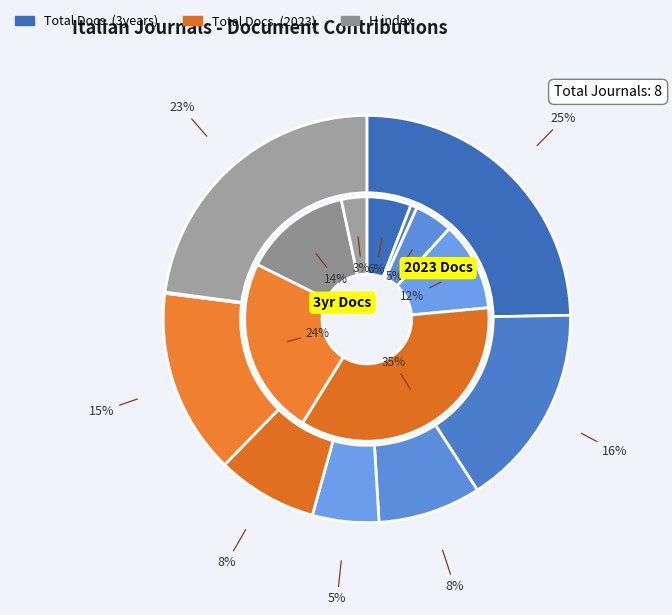

Rank the series at Salute e Societa from highest to lowest value.

Total Docs. (3years), Total Docs. (2023)